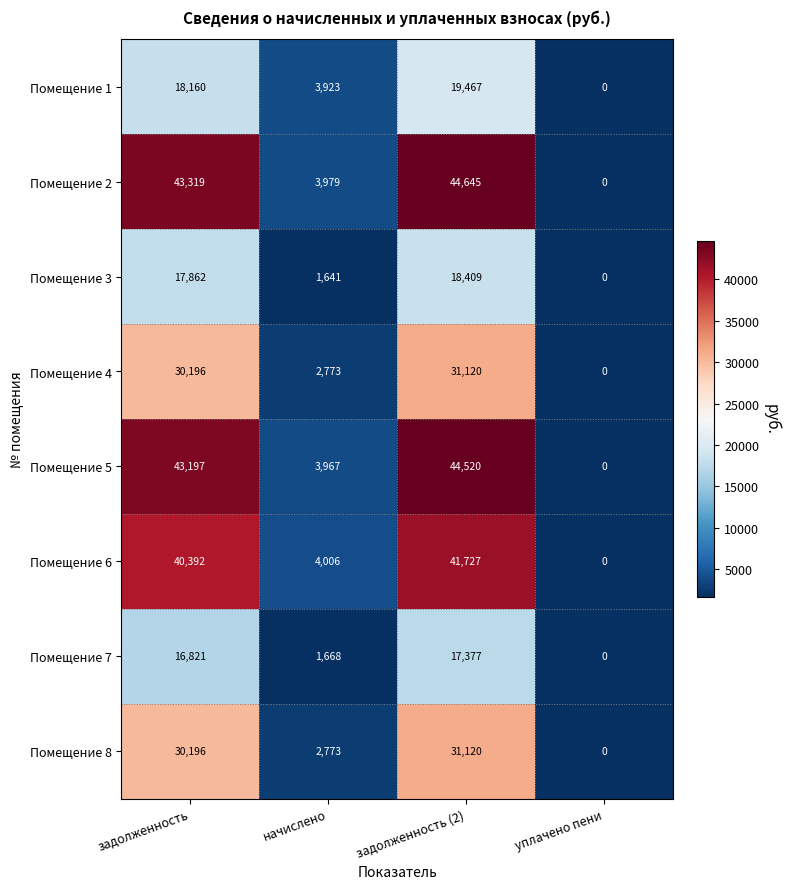

What is the total value across all series at задолженность (2)?

248385